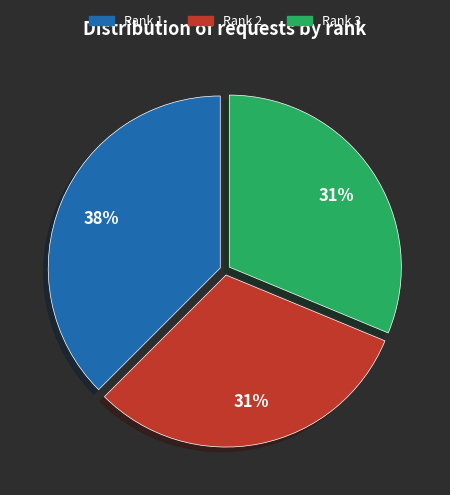

Is there any slice that represents more than half of the pie?

No